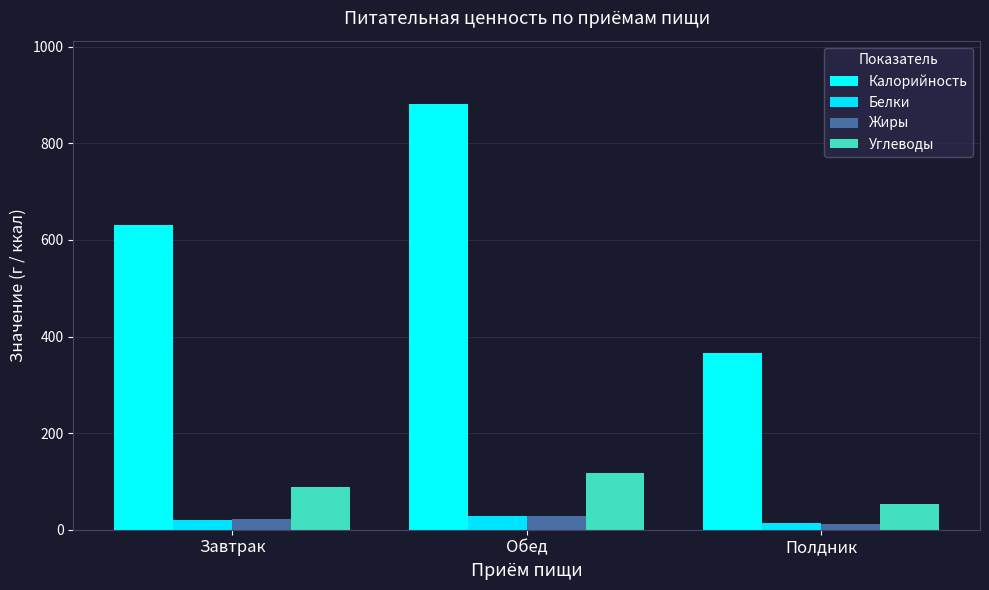

What is the difference between the Жиры values at Завтрак and Обед?

7.4